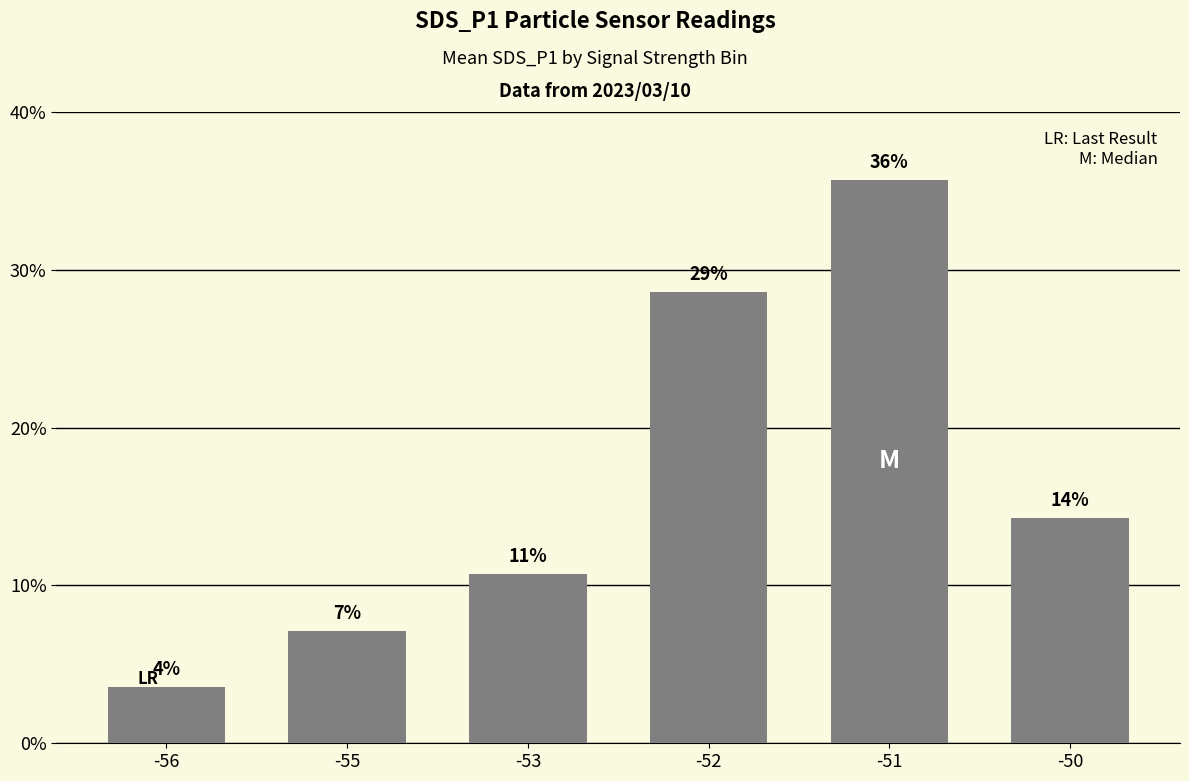

Reading left to right, transcribe all the data shown in this chart.

3.6	7.1	10.7	28.6	35.7	14.3